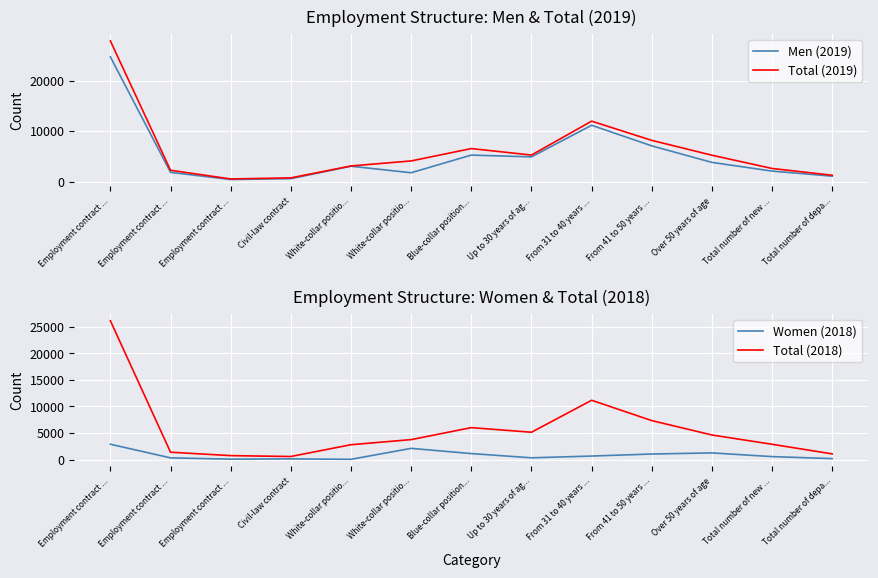

What is the difference between the second highest and second lowest values in the Men (2019) series?

10561